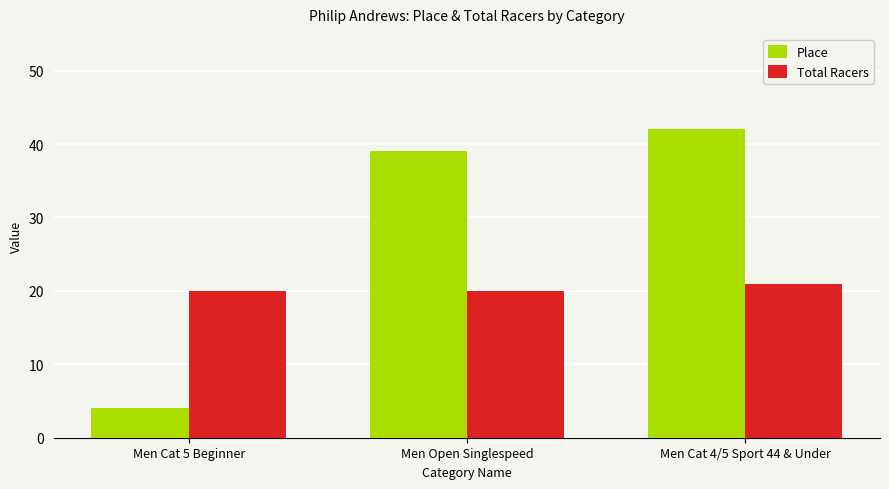

The Place series shows 4 at Men Cat 5 Beginner. True or false?

True